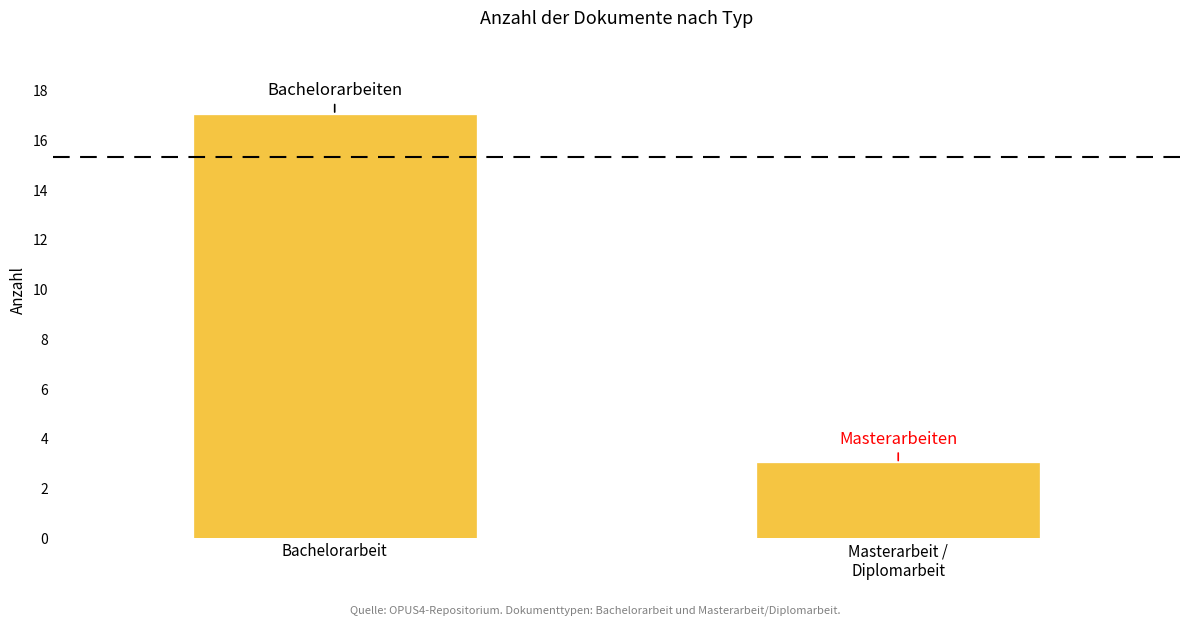

Reading left to right, extract all data points from this chart.

17	3